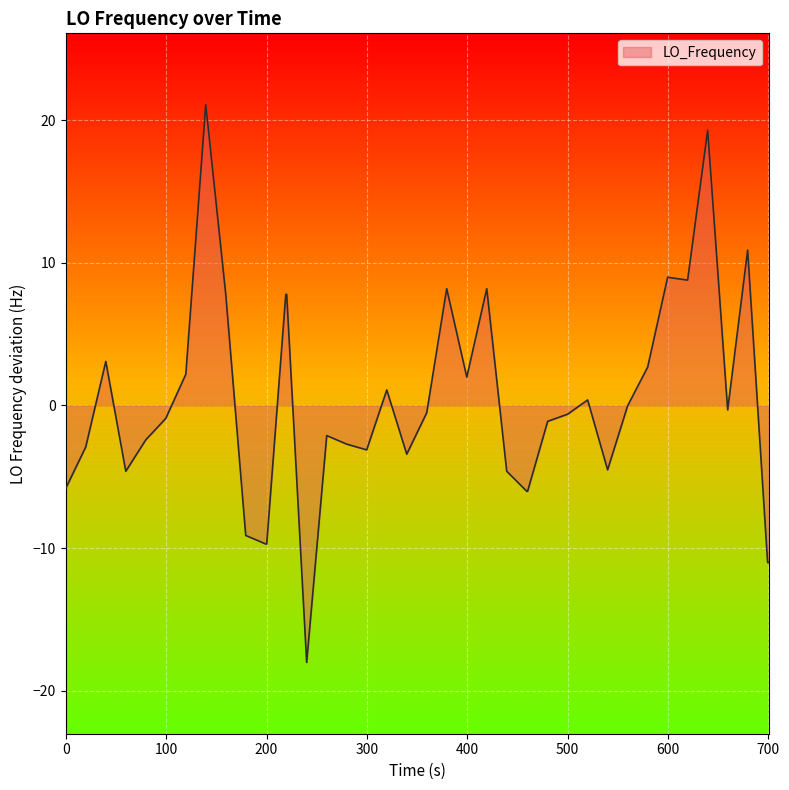

What is the minimum value shown in the chart?

-18.0